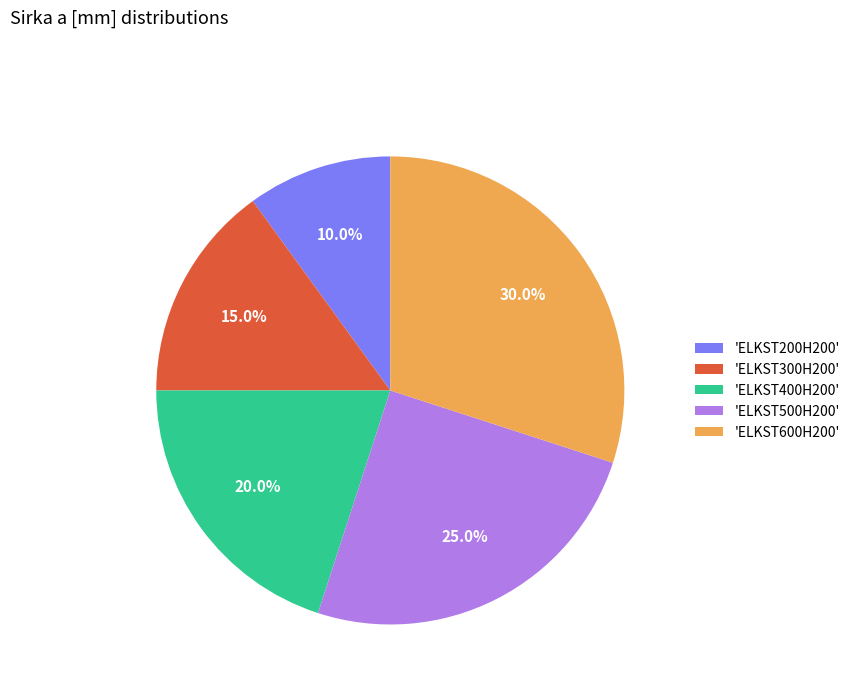

To the nearest percent, what is the average slice percentage?

20%